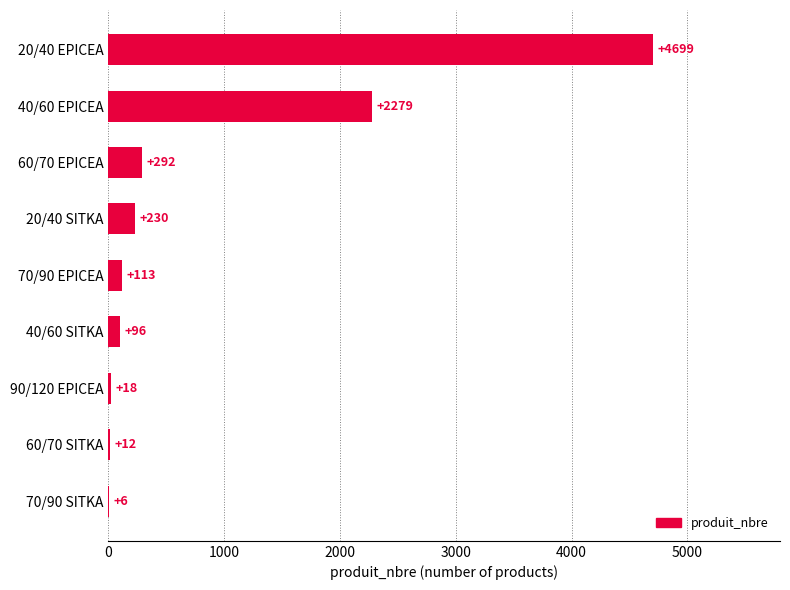

What is the sum of all values?

7745